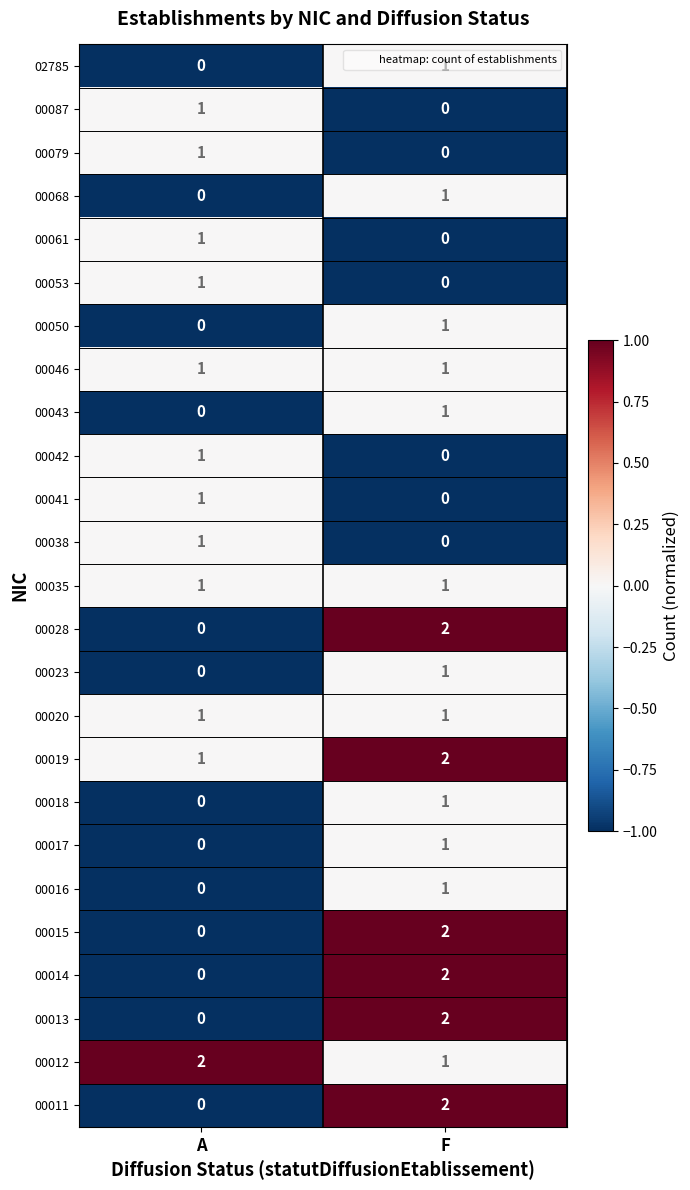

Rank the categories by 00011 value from highest to lowest.

F, A